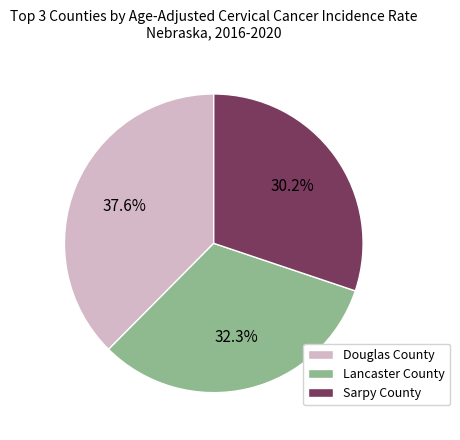

What is the smallest slice in the pie chart?

Sarpy County